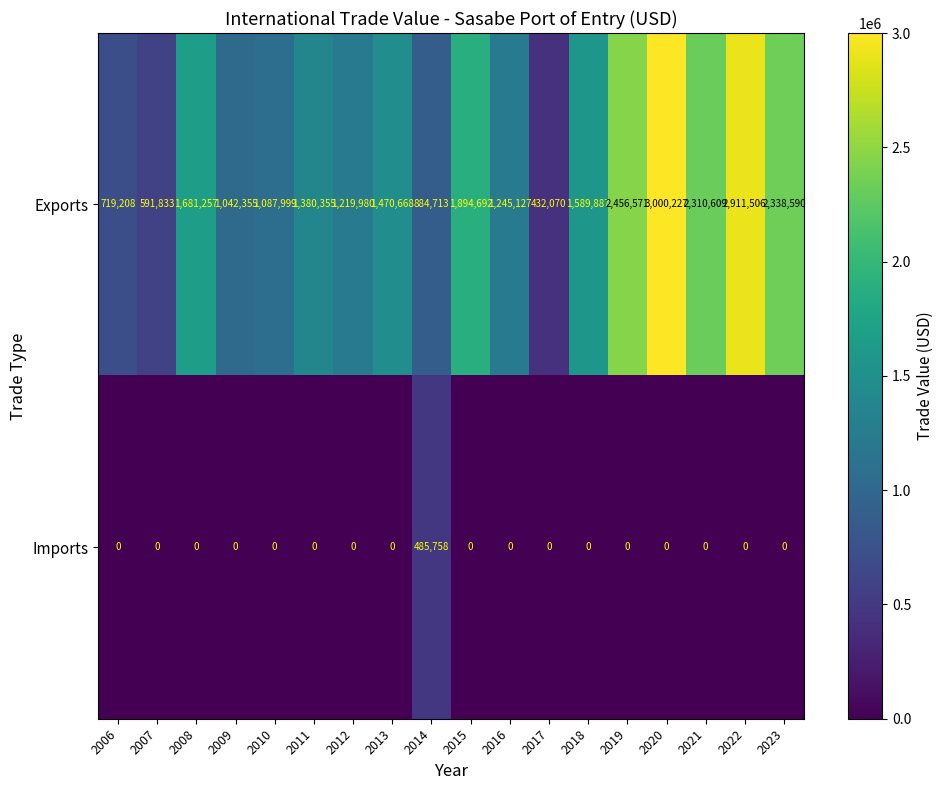

Between 2008 and 2010, which series saw the biggest shift?

Exports